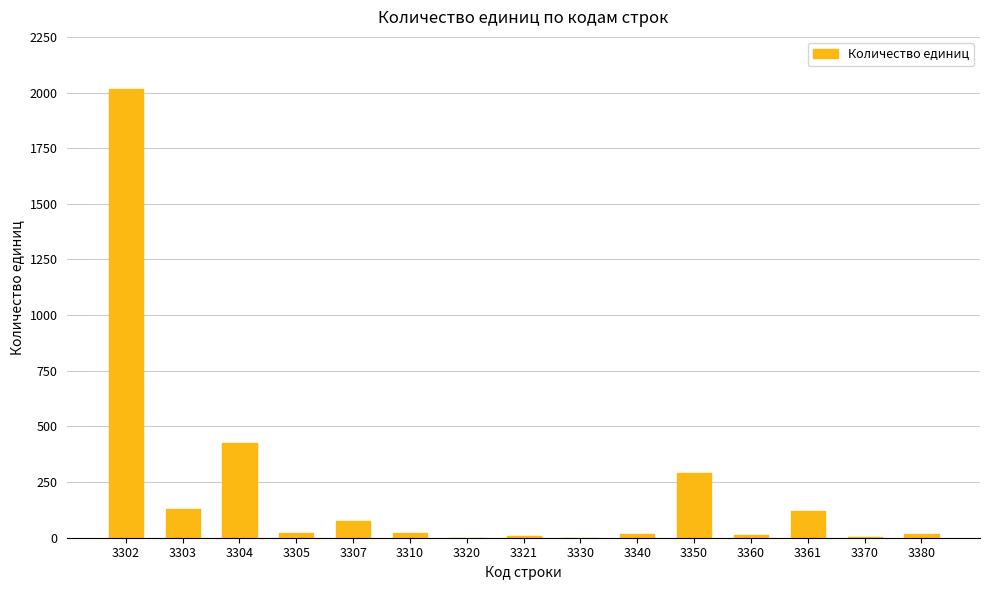

Where is the data nearest to the value 1007?

3304